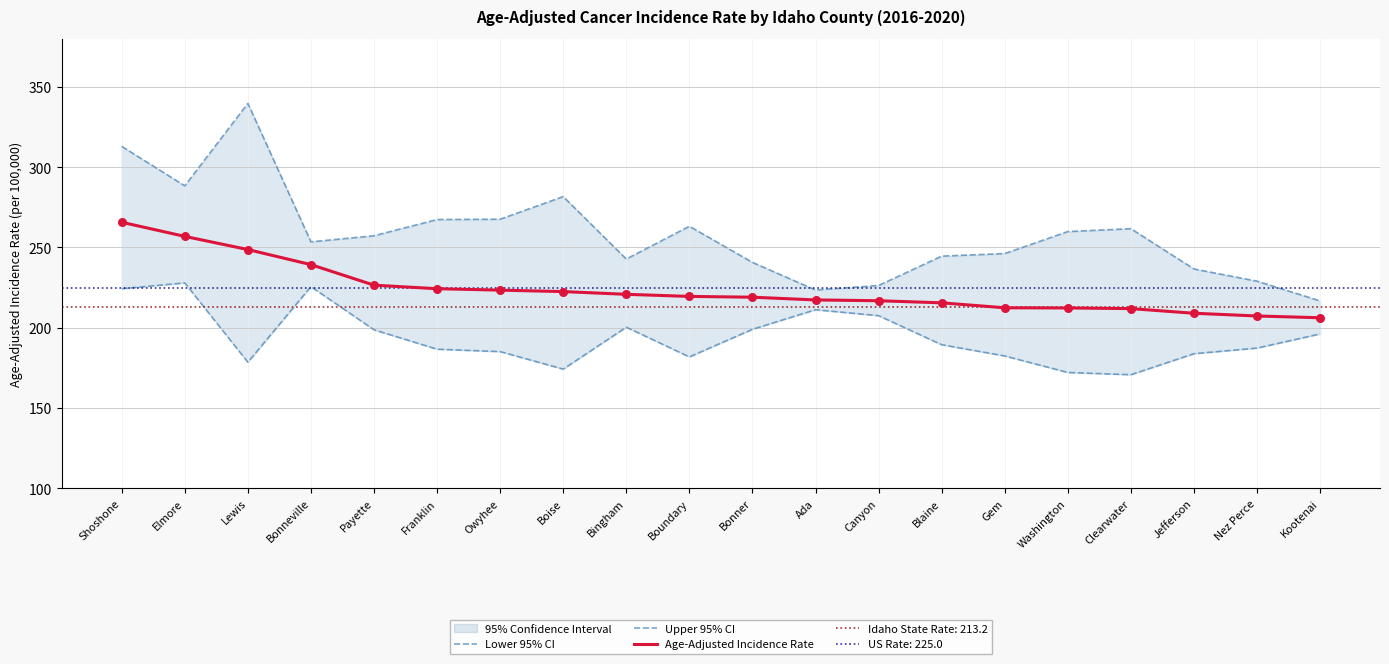

Which series has the largest total across all categories?

Upper 95% CI